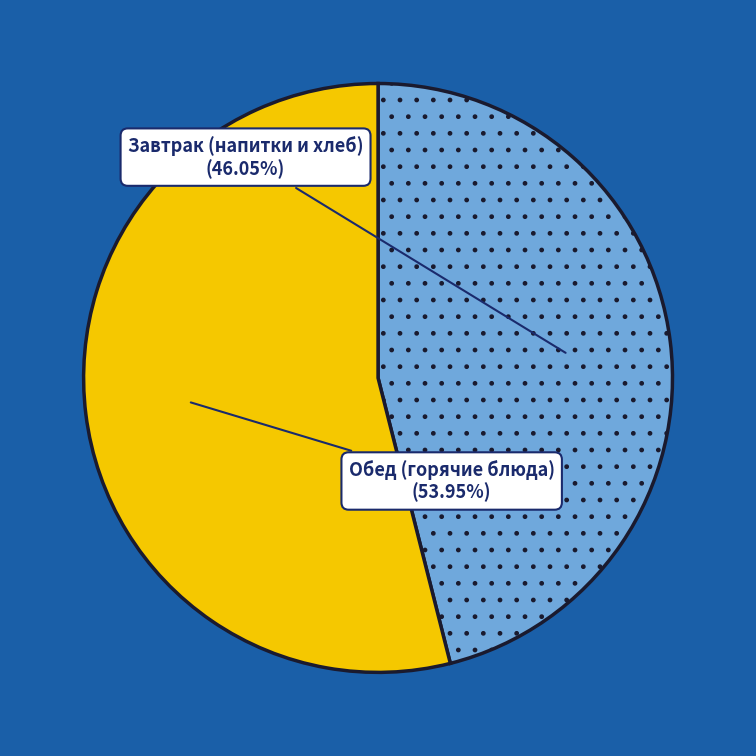

To the nearest percent, what is the average slice percentage?

50%